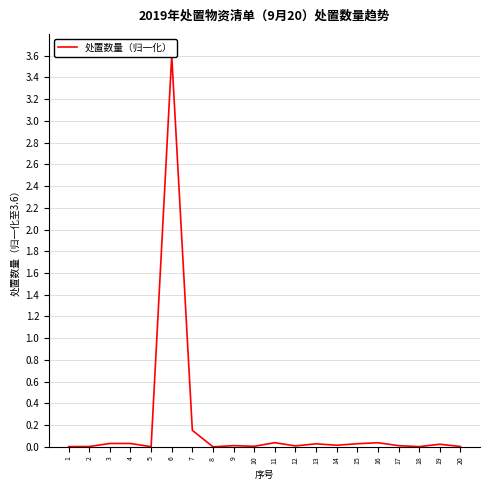

At which category does the chart reach its peak across all series?

6